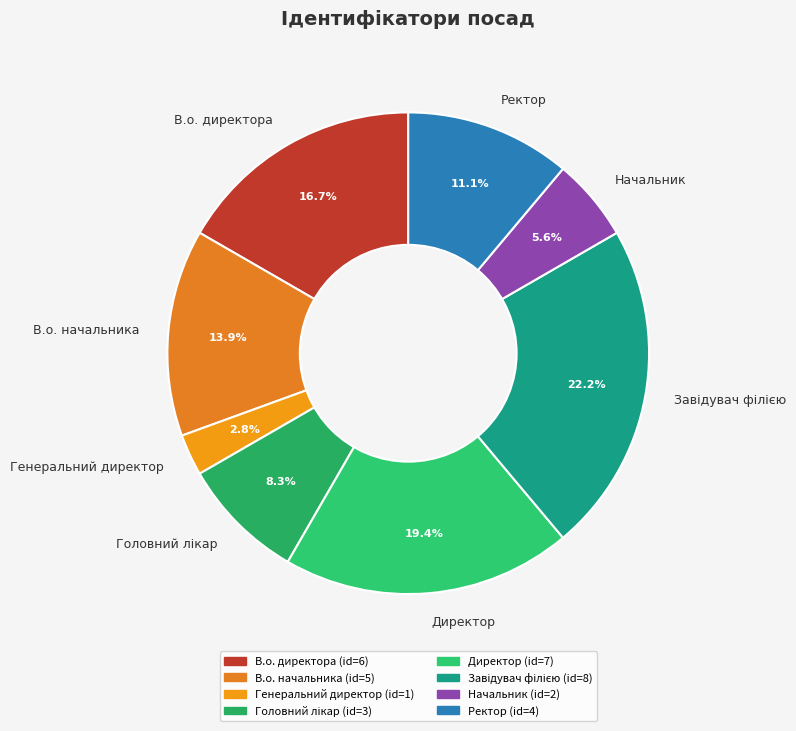

Does Начальник account for over 50% of the chart?

No